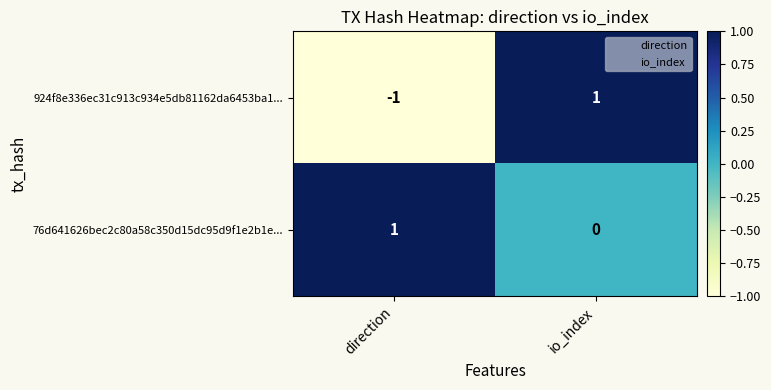

Which series has the largest range (max minus min)?

924f8e336ec31c913c934e5db81162da6453ba1...